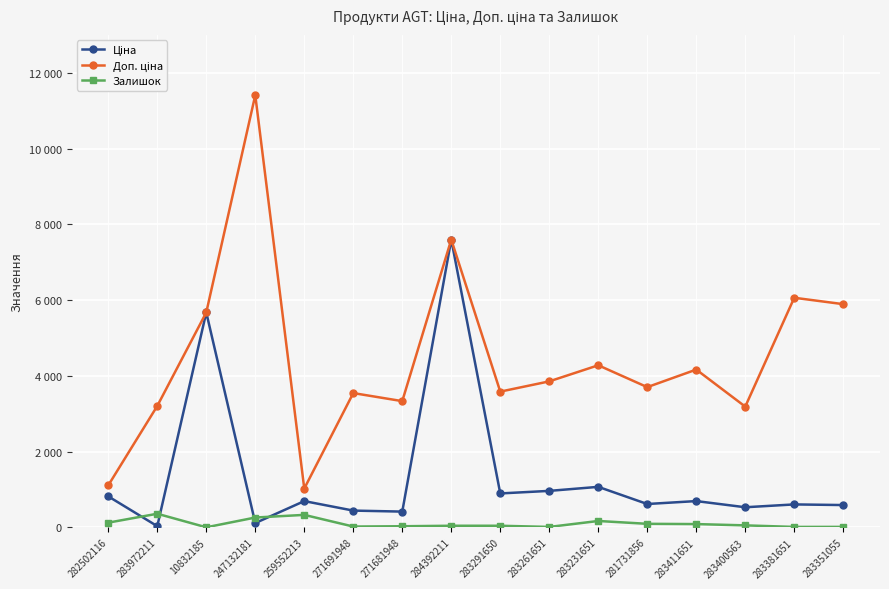

Is this an area chart (filled region under the line)?

No